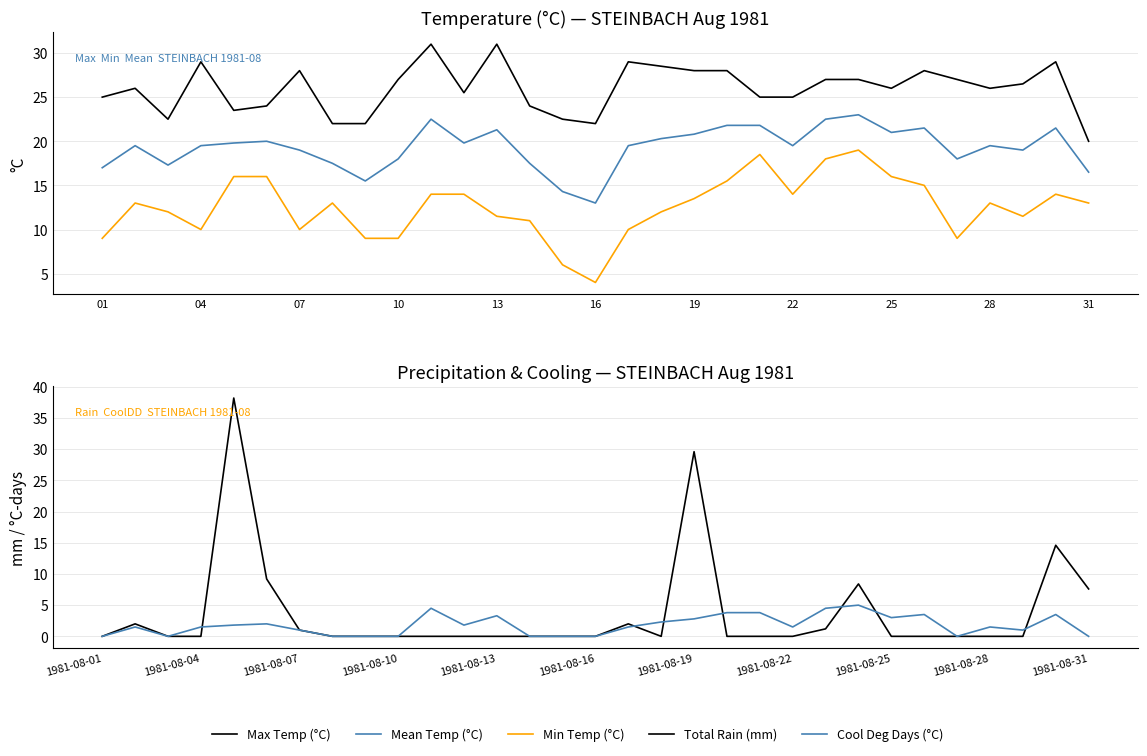

True or false: Cool Deg Days (°C) and Mean Temp (°C) cross at least once.

False